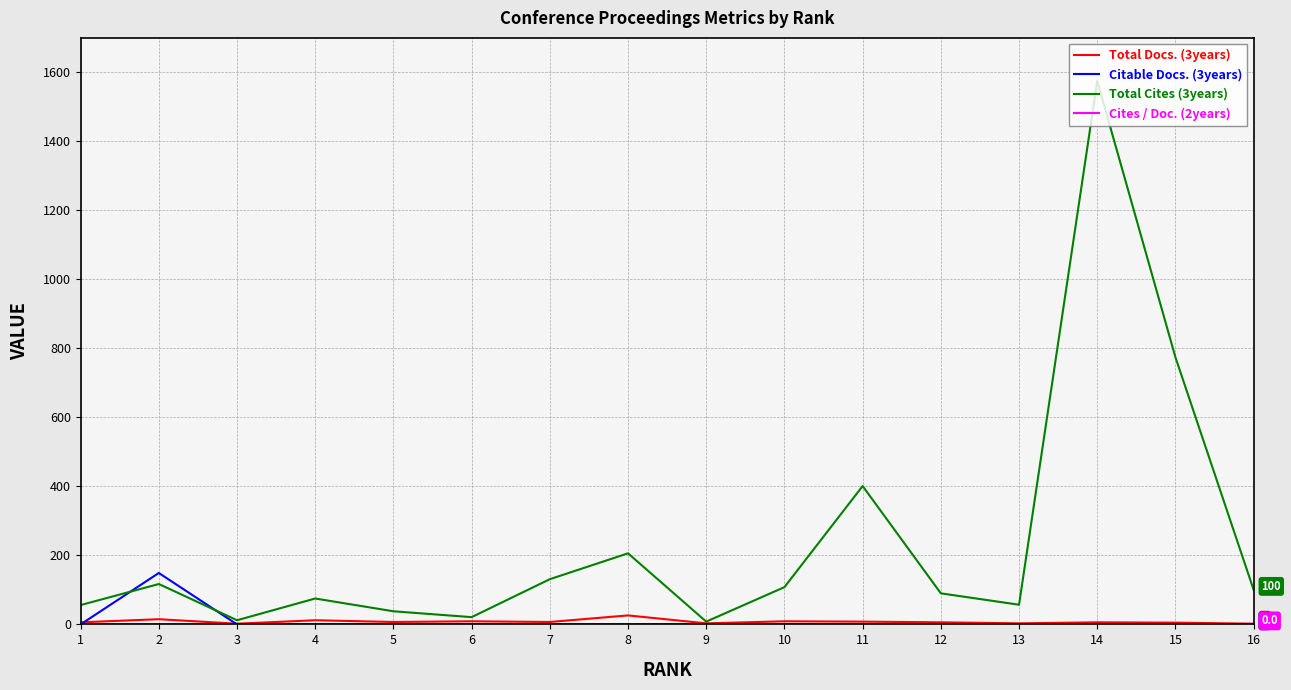

The value of Total Cites (3years) at 15 is 259.7. True or false?

False